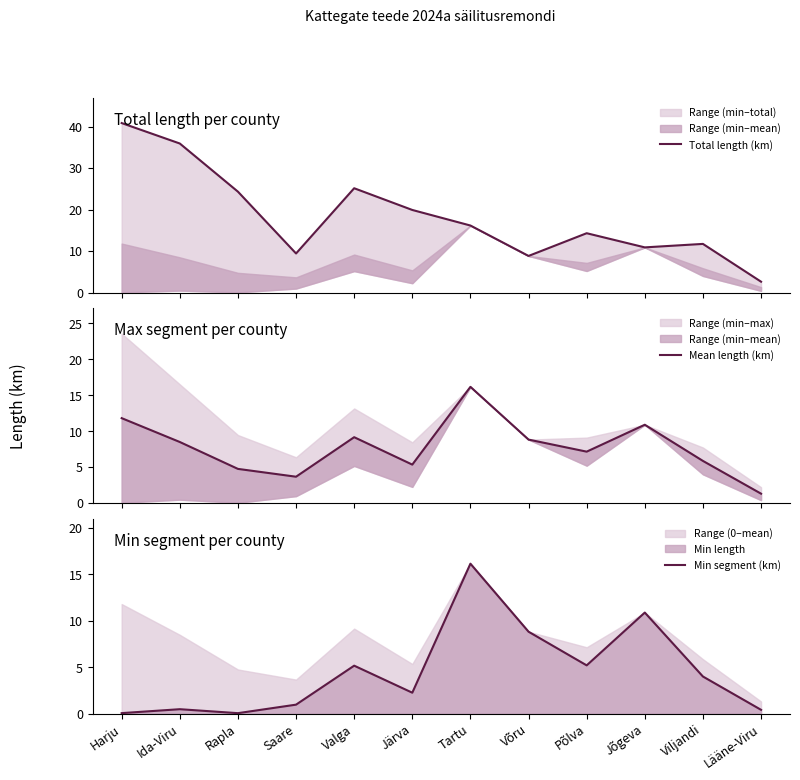

What is the minimum value shown in the chart?

0.1